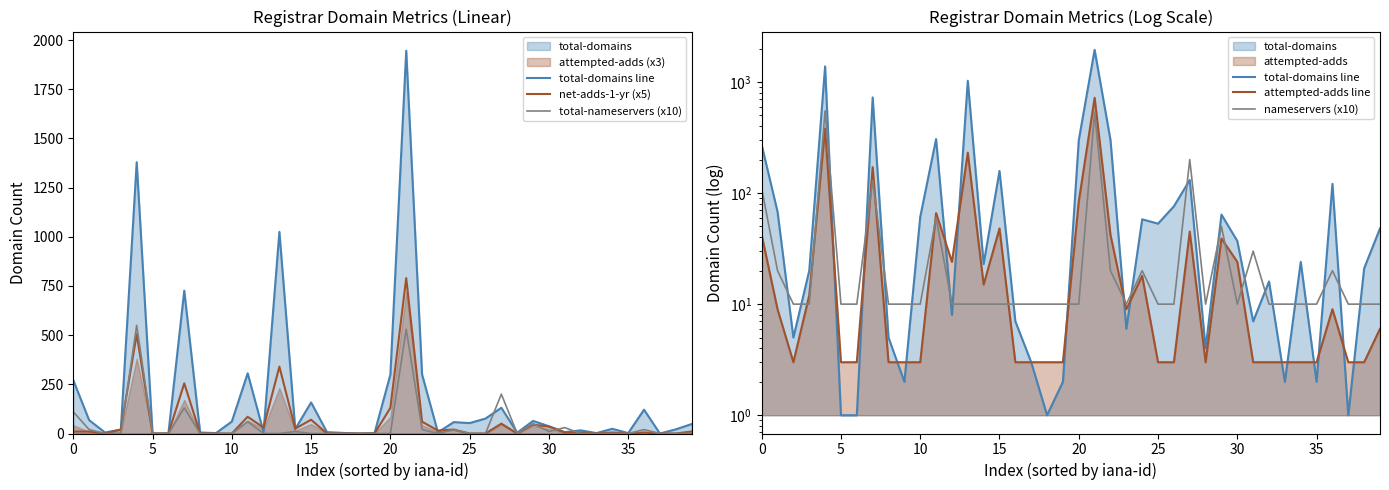

At how many categories does at least one series exceed 1243?

2